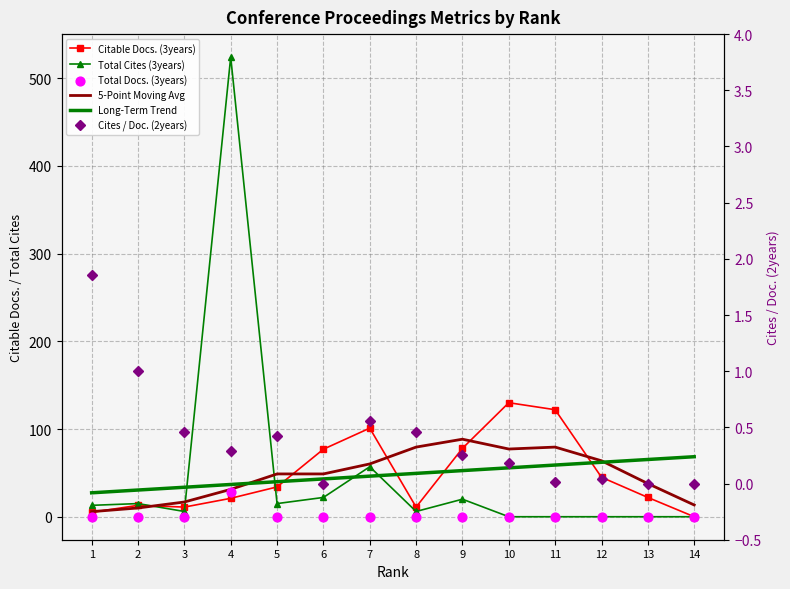

What are all the series names shown in the legend?

Citable Docs. (3years), Total Cites (3years), 5-Point Moving Avg, Long-Term Trend, Total Docs. (3years), Cites / Doc. (2years)